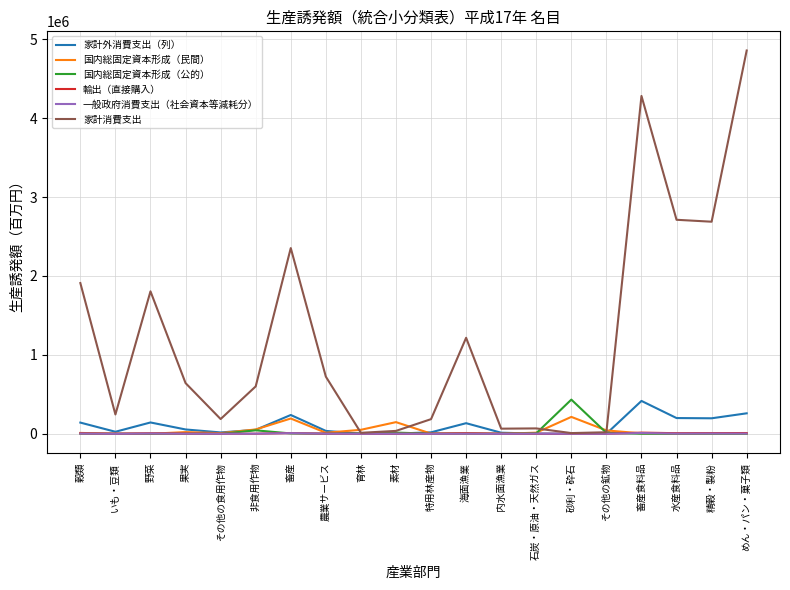

What is the difference between the 一般政府消費支出（社会資本等減耗分） values at 畜産食料品 and 石炭・原油・天然ガス?

7905